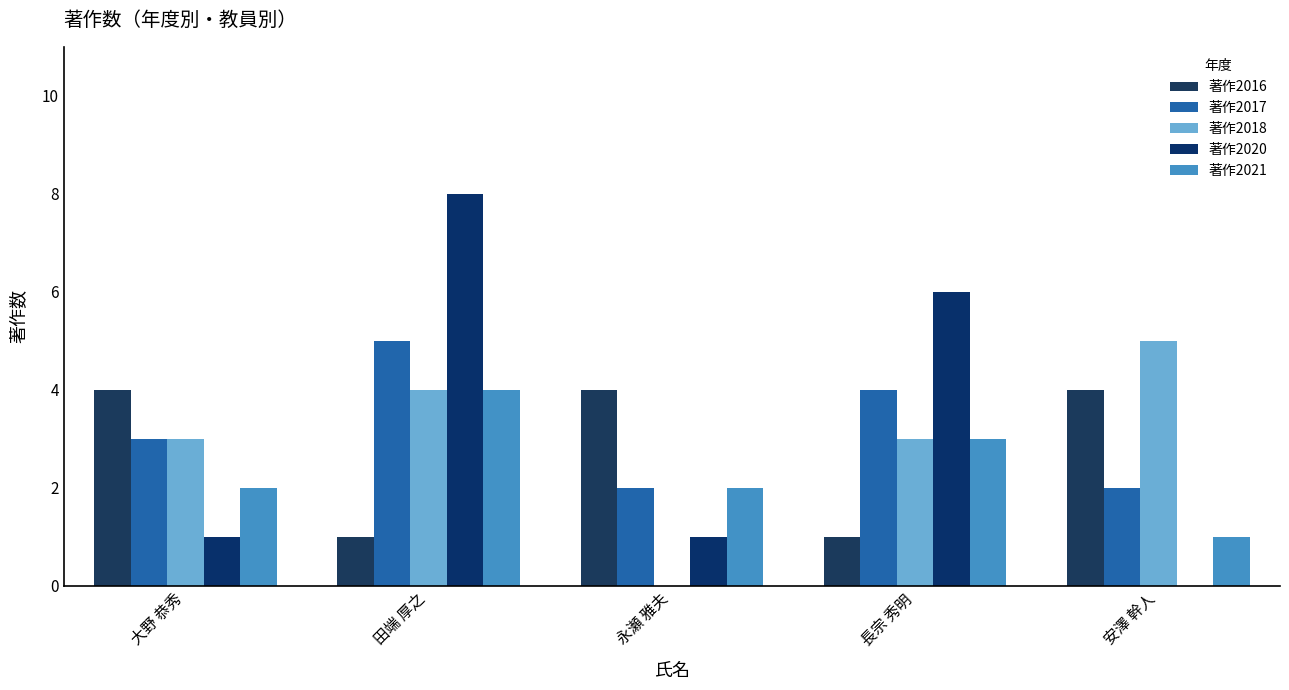

Does the chart contain stacked bars?

No